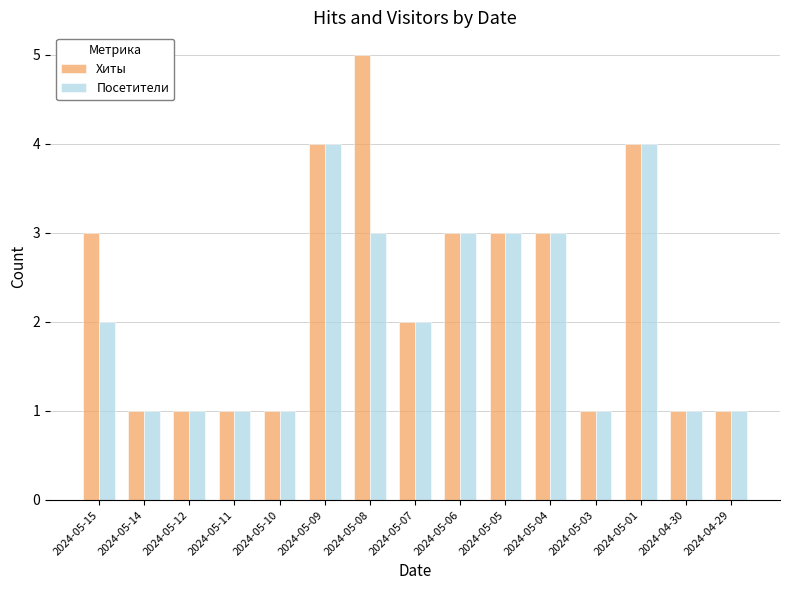

Which series has the largest range (max minus min)?

Хиты